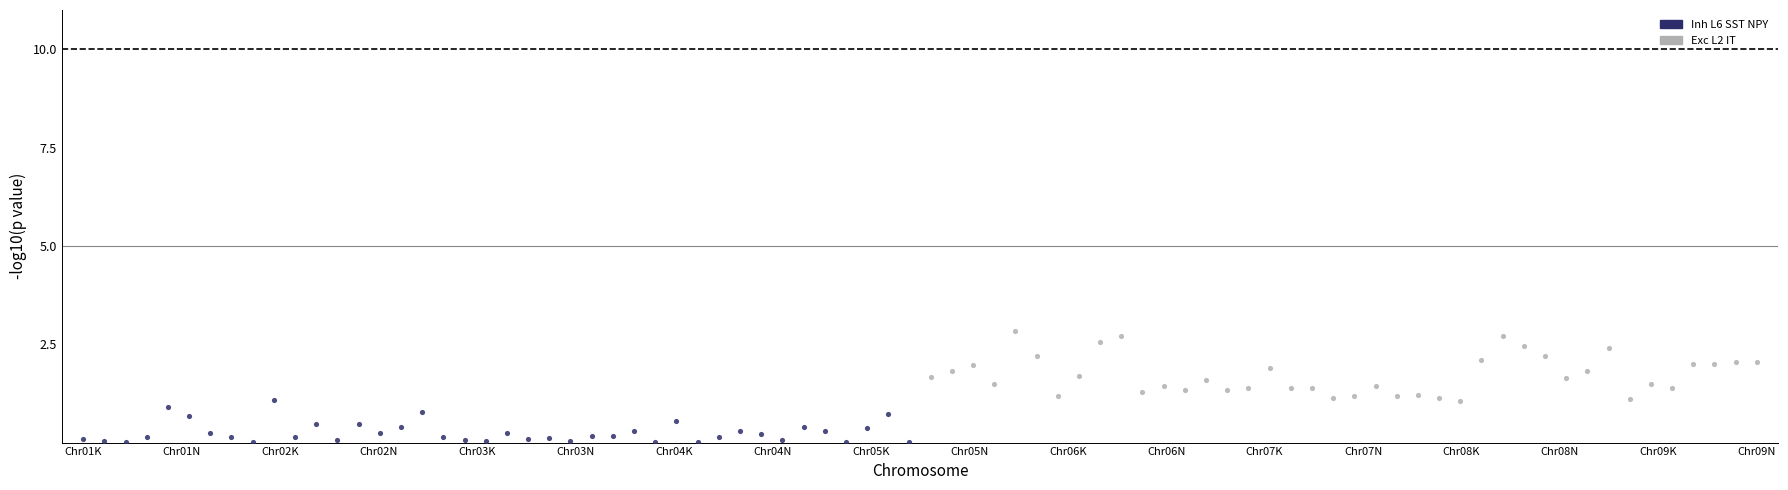

Which series contains the lowest Y value?

Inh L6 SST NPY